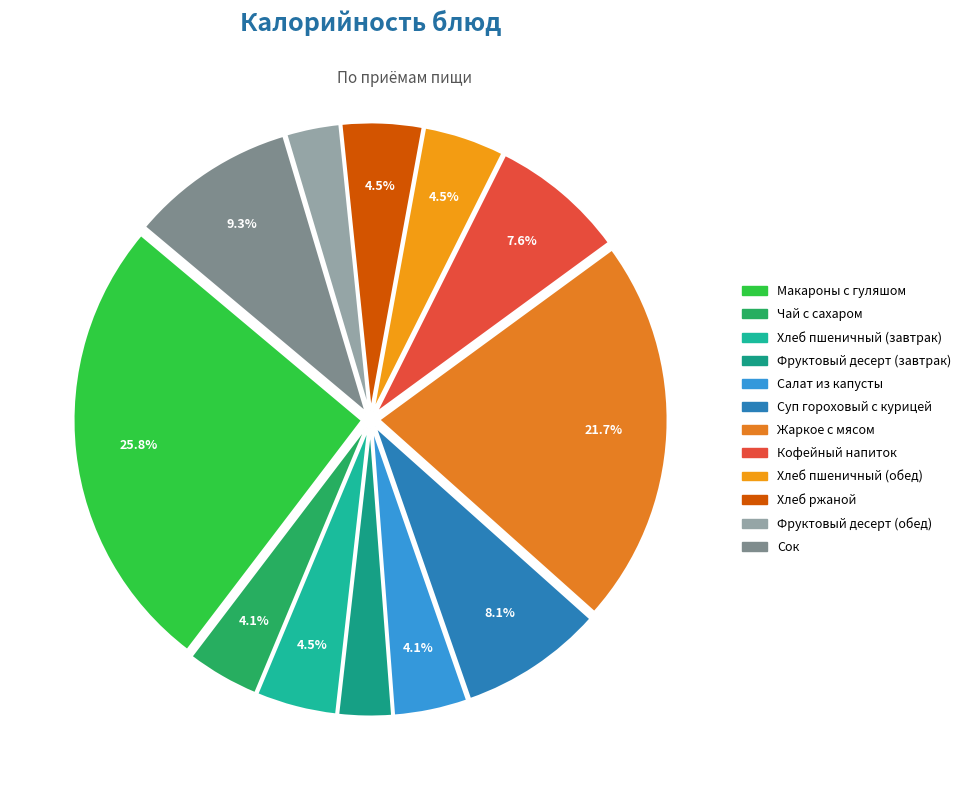

Count the number of slices in the pie.

12